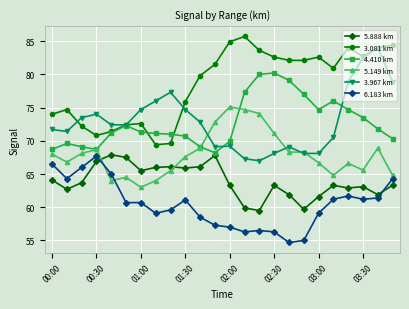

After their last crossing, which series has the higher values: 6.183 km or 5.149 km?

5.149 km